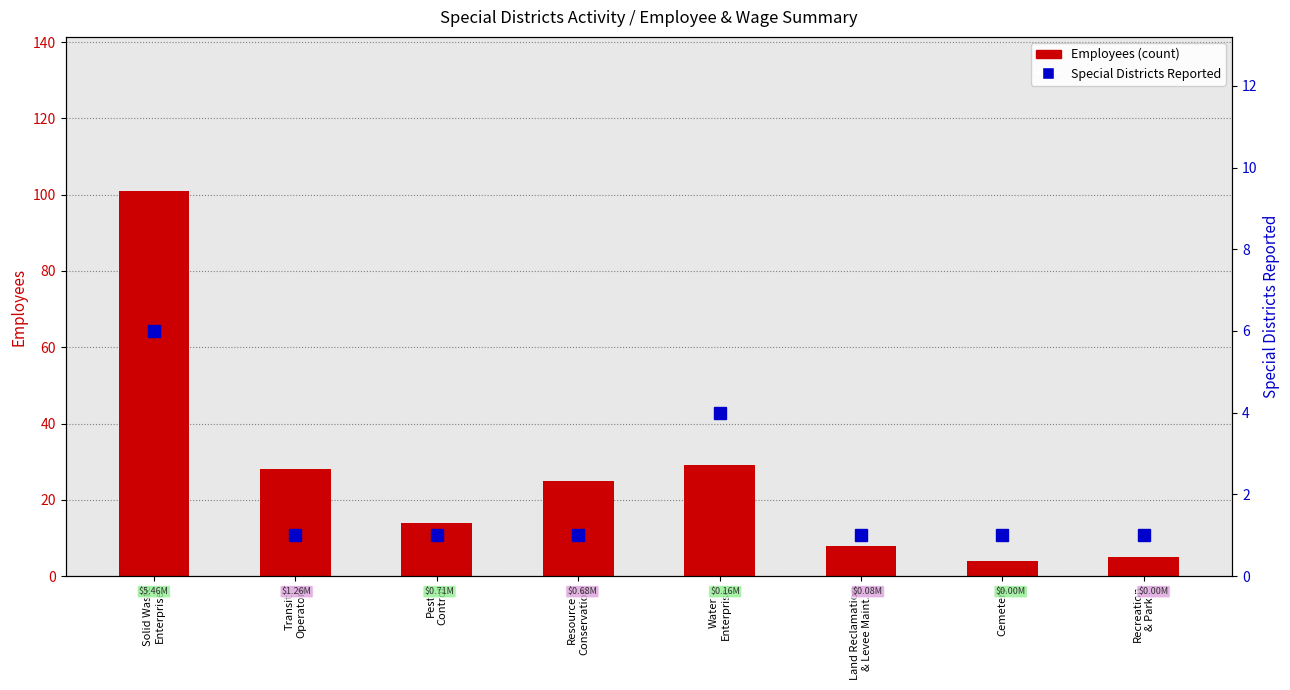

What is the difference between the maximum and second lowest values in the Employees series?

96